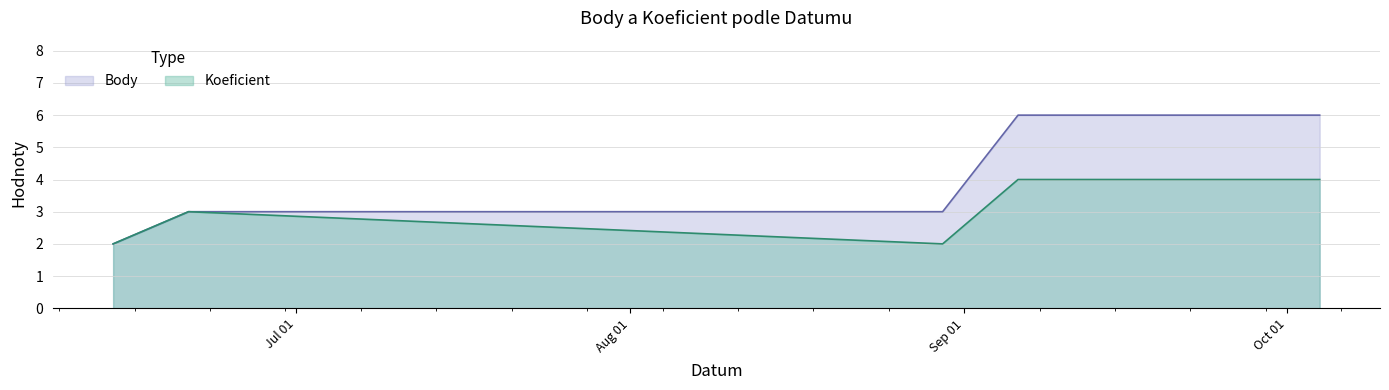

True or false: Koeficient has a value of 2 at 2014-06-21.

False